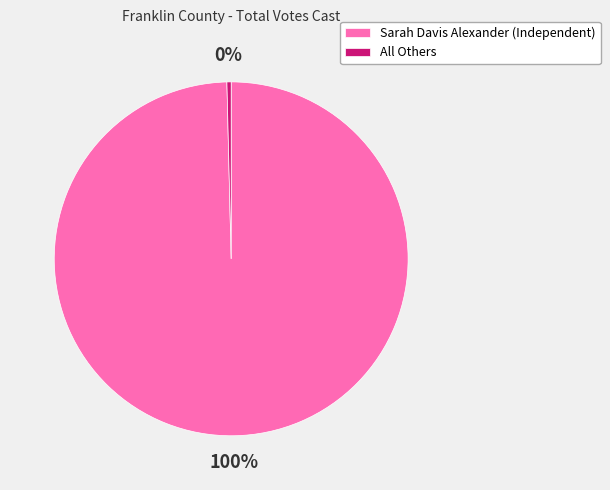

Count the number of slices in the pie.

2